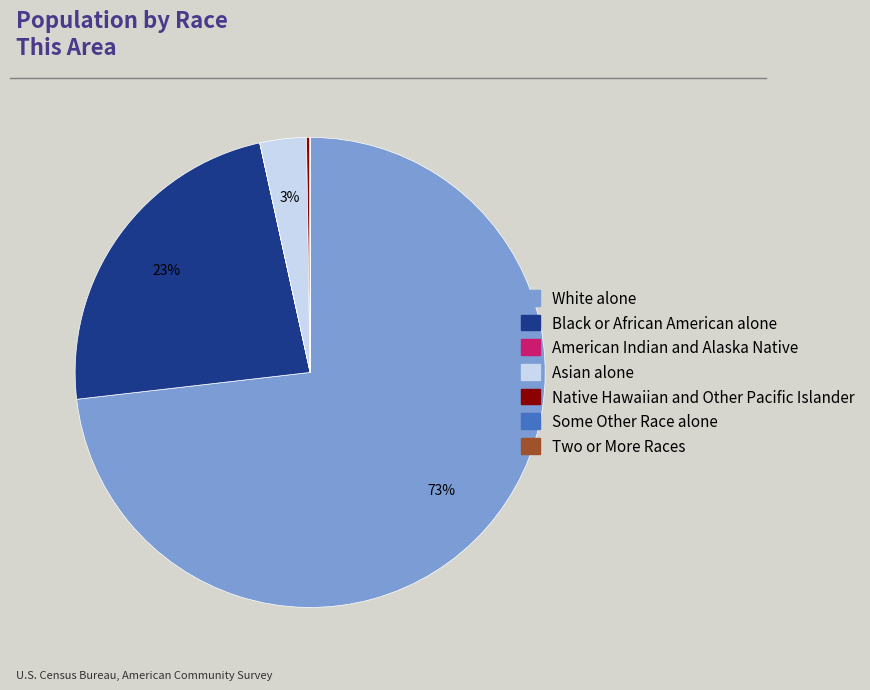

To the nearest percent, what percentage of the pie is Black or African American alone?

23%